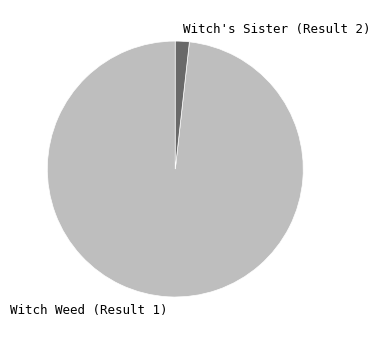

Is it true that Witch's Sister (Result 2) is 2% of the pie?

True